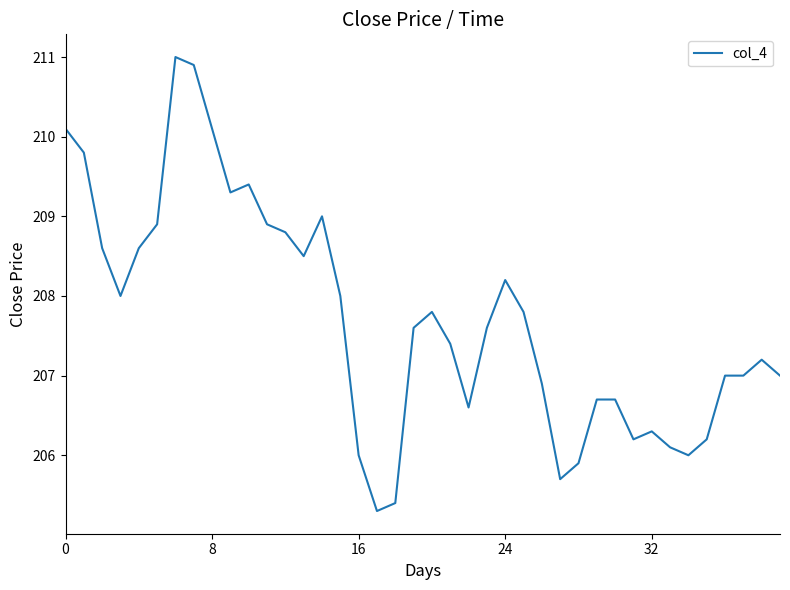

What is the difference between the maximum and minimum values?

5.7